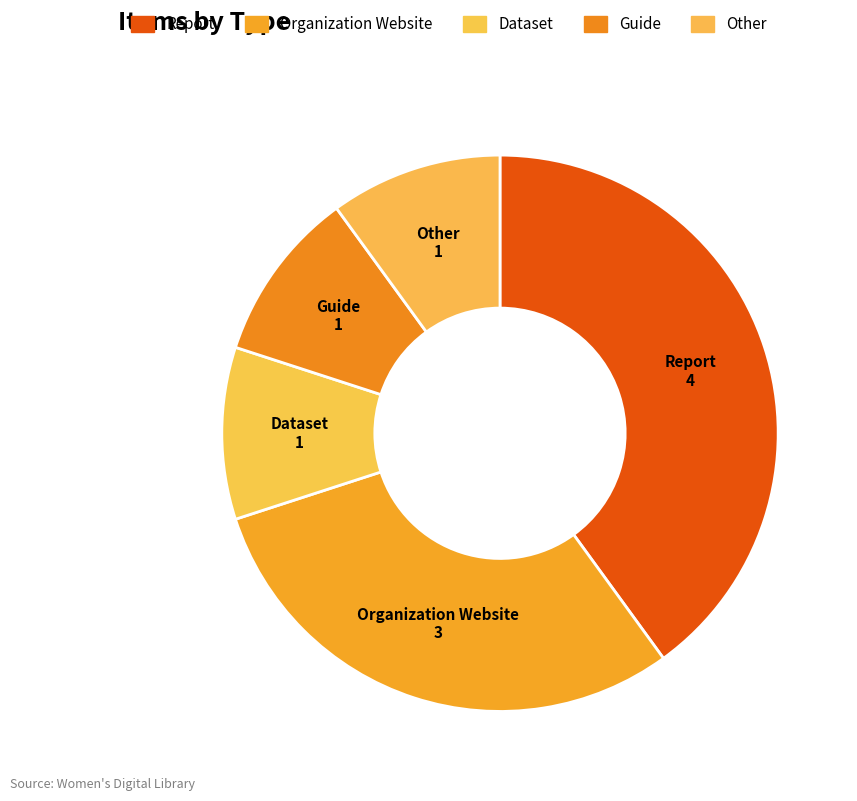

Which has a higher value, Other or Report?

Report